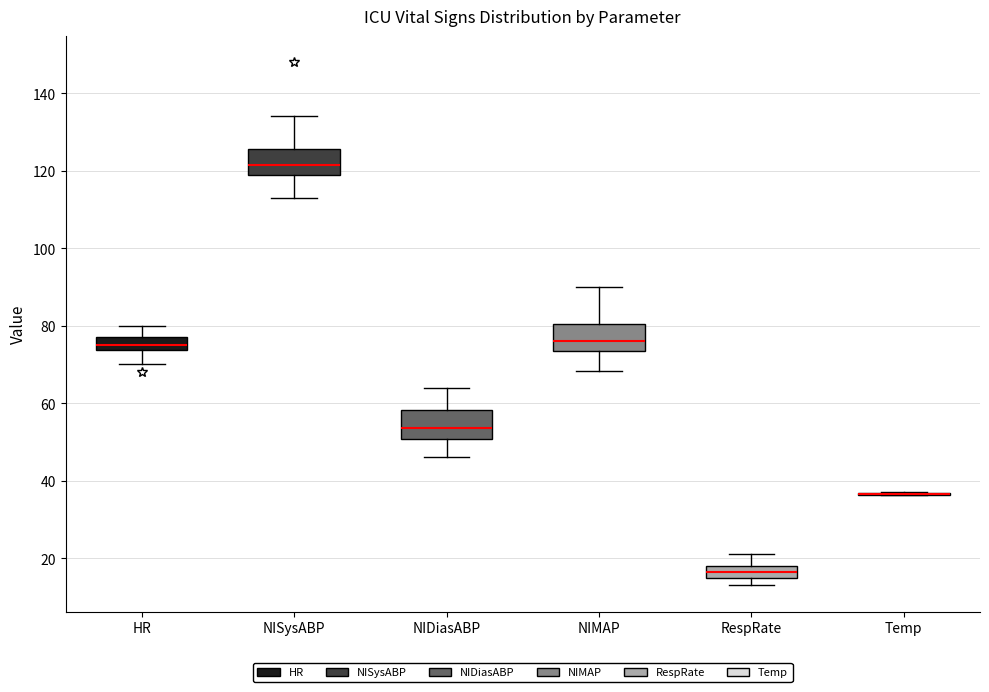

Reading left to right, transcribe this box plot: for each box, give where its median line is, the range the box spans, and where its two whiskers end, as read against the y-axis. The values are not printed on the chart, so give them approximately, as read against the axis.

HR: median 76, box 74 to 78, whiskers 70 to 80
NISysABP: median 122, box 118 to 126, whiskers 114 to 134
NIDiasABP: median 54, box 50 to 58, whiskers 46 to 64
NIMAP: median 76, box 74 to 80, whiskers 68 to 90
RespRate: median 16 (inside the box), box 16 to 18, whiskers 14 to 22
Temp: box collapsed to a line at 36, whiskers 36 to 38